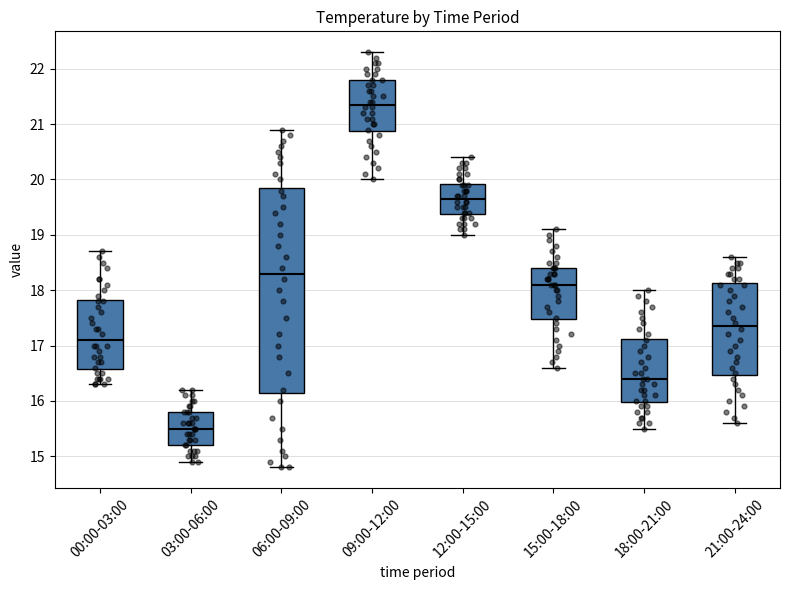

Which box's median line is the lowest?

03:00-06:00